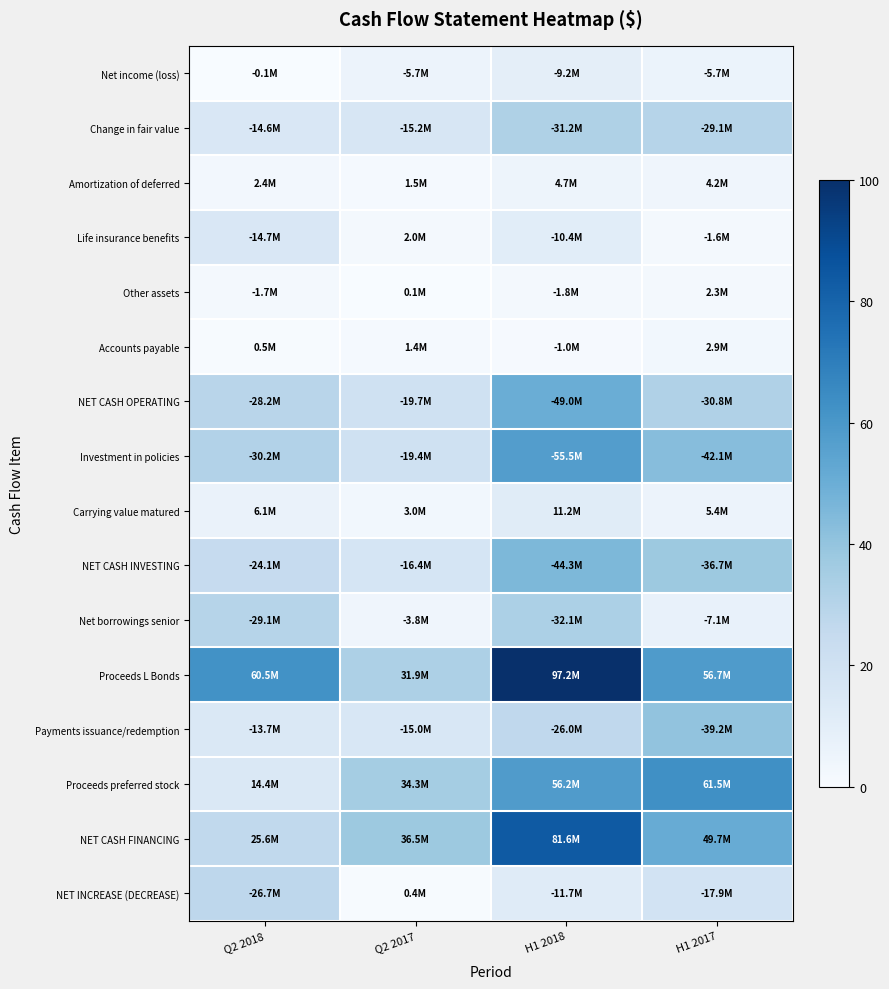

Which category has the highest value across all series?

H1 2018